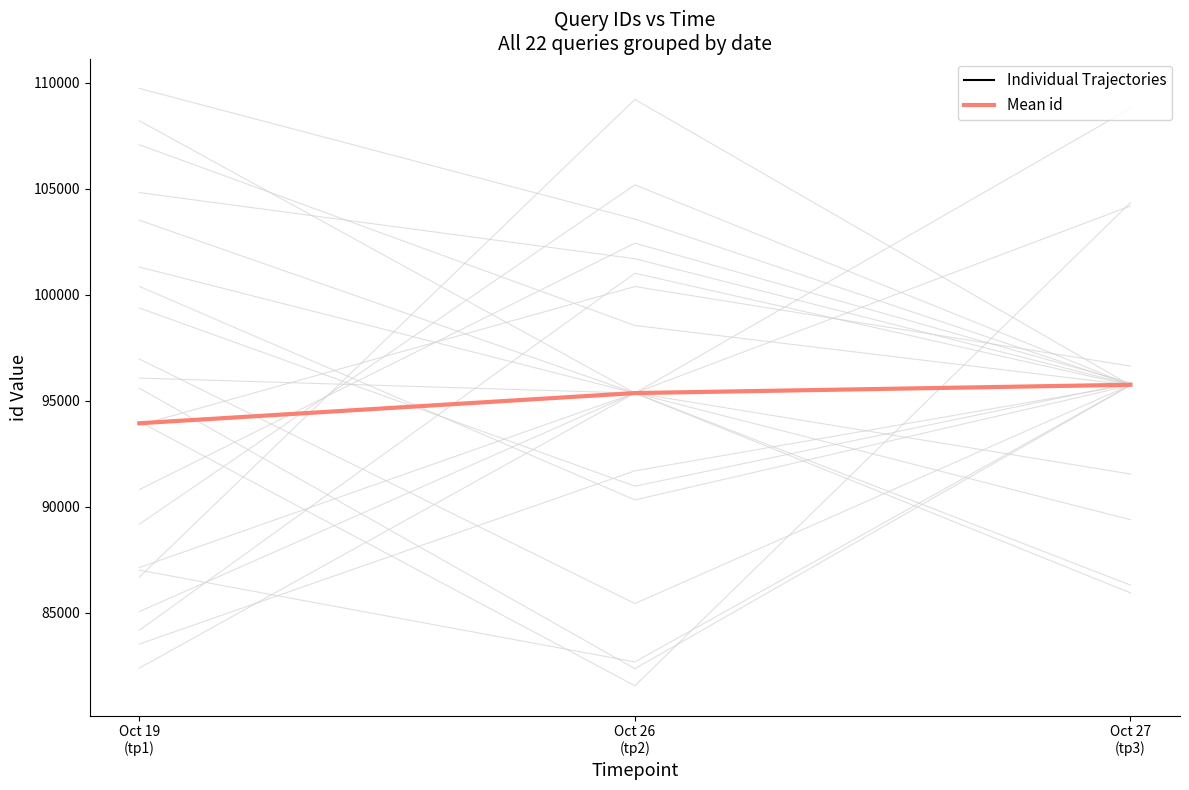

Which series has the largest range (max minus min)?

Individual Trajectories